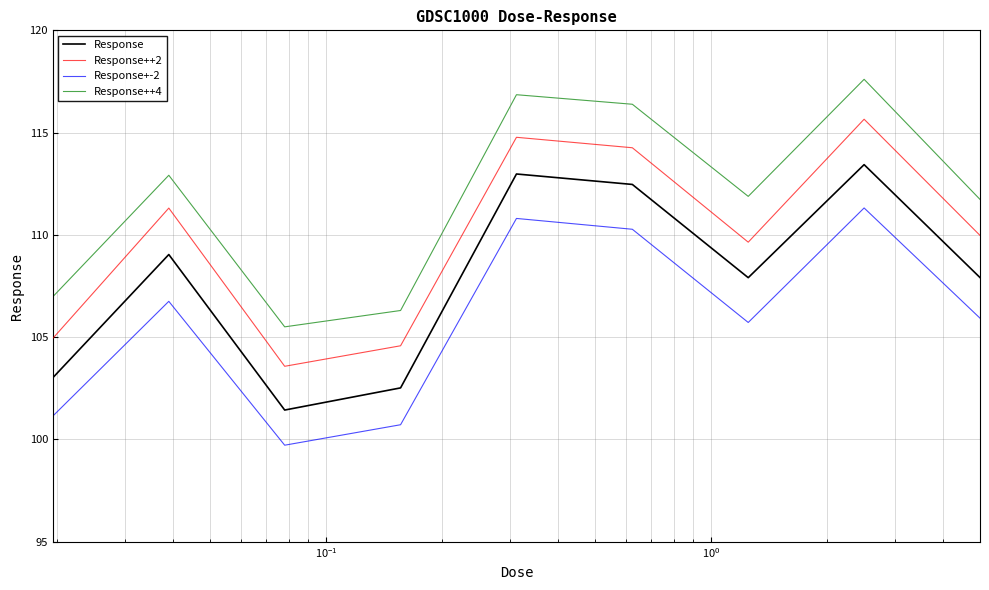

Reading left to right, what are all the values shown in this chart?

Response: 103.0	109.0	101.4	102.5	113.0	112.5	107.9	113.4	107.9
Response++2: 104.9	111.3	103.6	104.6	114.8	114.3	109.6	115.7	110.0
Response+-2: 101.1	106.8	99.7	100.7	110.8	110.3	105.7	111.3	105.9
Response++4: 107.0	112.9	105.5	106.3	116.9	116.4	111.9	117.6	111.7